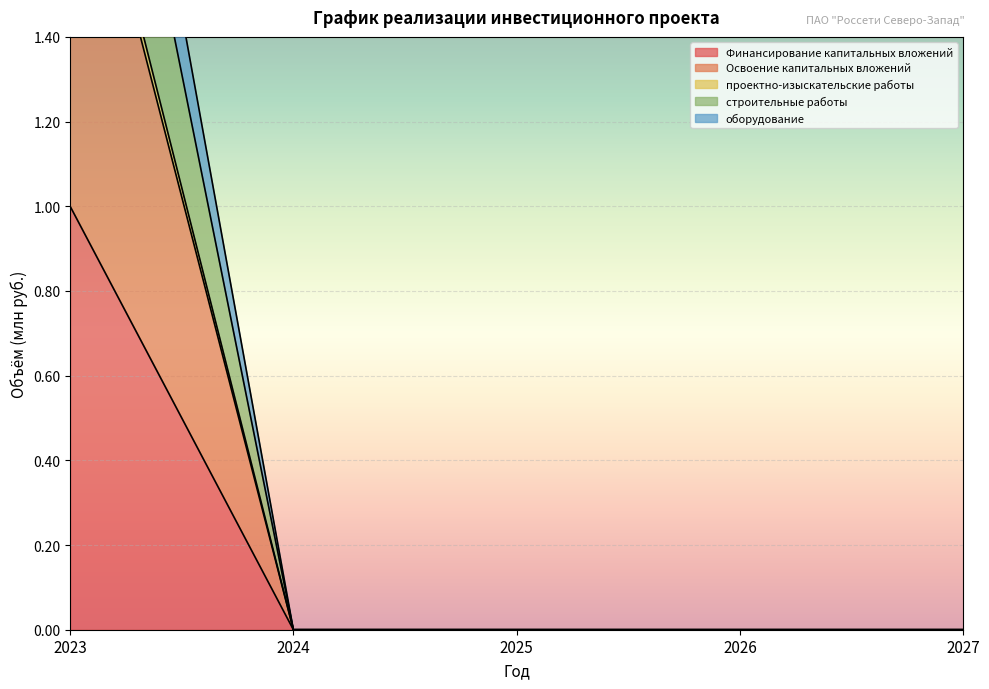

Reading left to right, what are all the values shown in this chart?

Финансирование капитальных вложений: 2023=1.0	2024=0.0	2025=0.0	2026=0.0	2027=0.0
Освоение капитальных вложений: 2023=2.0	2024=0.0	2025=0.0	2026=0.0	2027=0.0
проектно-изыскательские работы: 2023=2.9	2024=0.0	2025=0.0	2026=0.0	2027=0.0
строительные работы: 2023=2.1	2024=0.0	2025=0.0	2026=0.0	2027=0.0
оборудование: 2023=2.6	2024=0.0	2025=0.0	2026=0.0	2027=0.0